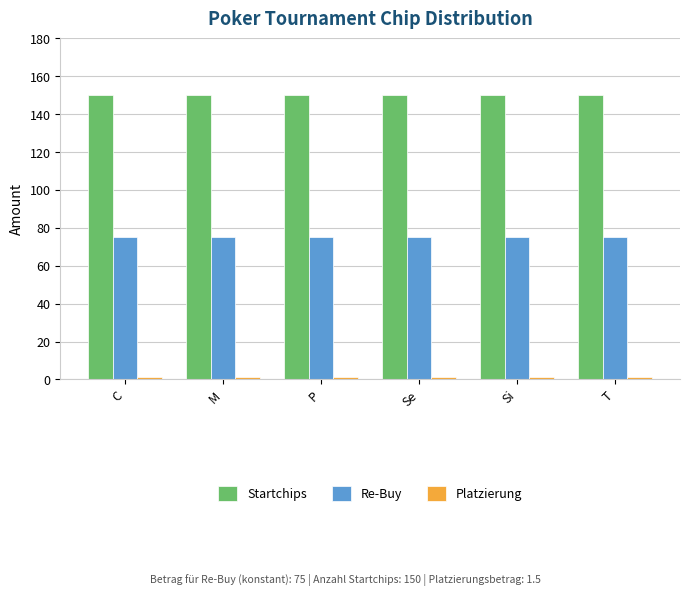

What is the average value of the Startchips series?

150.0